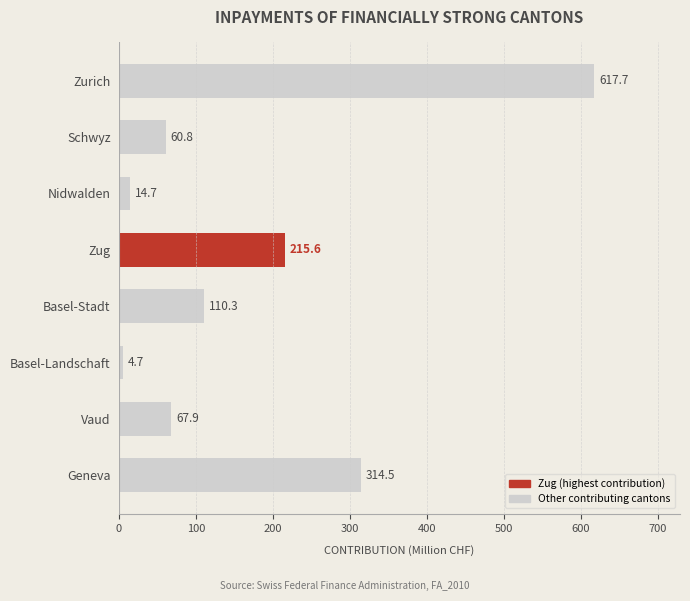

Reading bottom to top, list all the values displayed in this chart.

Geneva=314.5	Vaud=67.9	Basel-Landschaft=4.7	Basel-Stadt=110.3	Zug=215.6	Nidwalden=14.7	Schwyz=60.8	Zurich=617.7